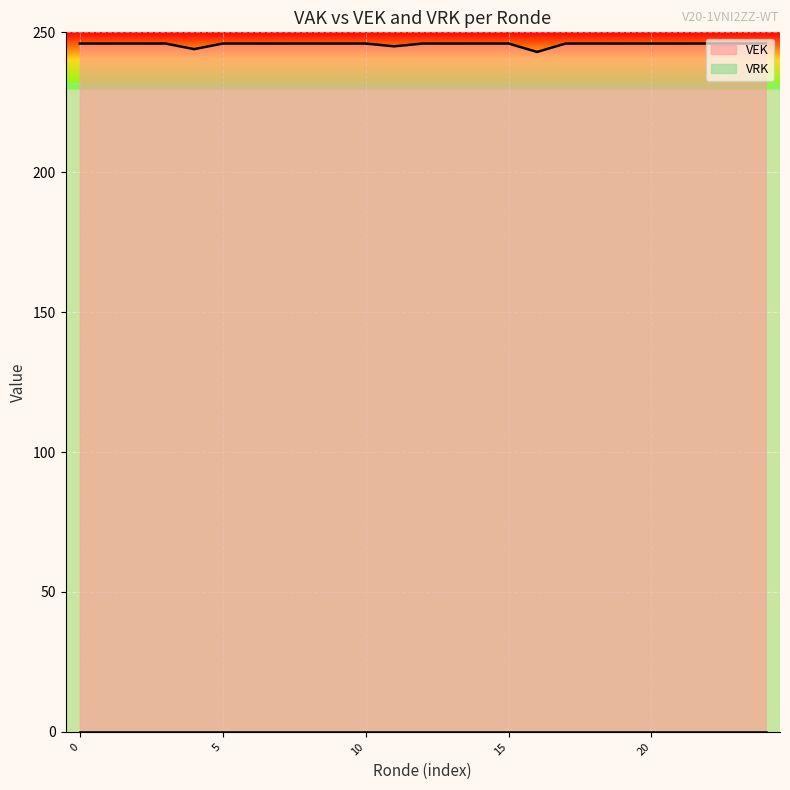

What is the maximum value for VEK?

246